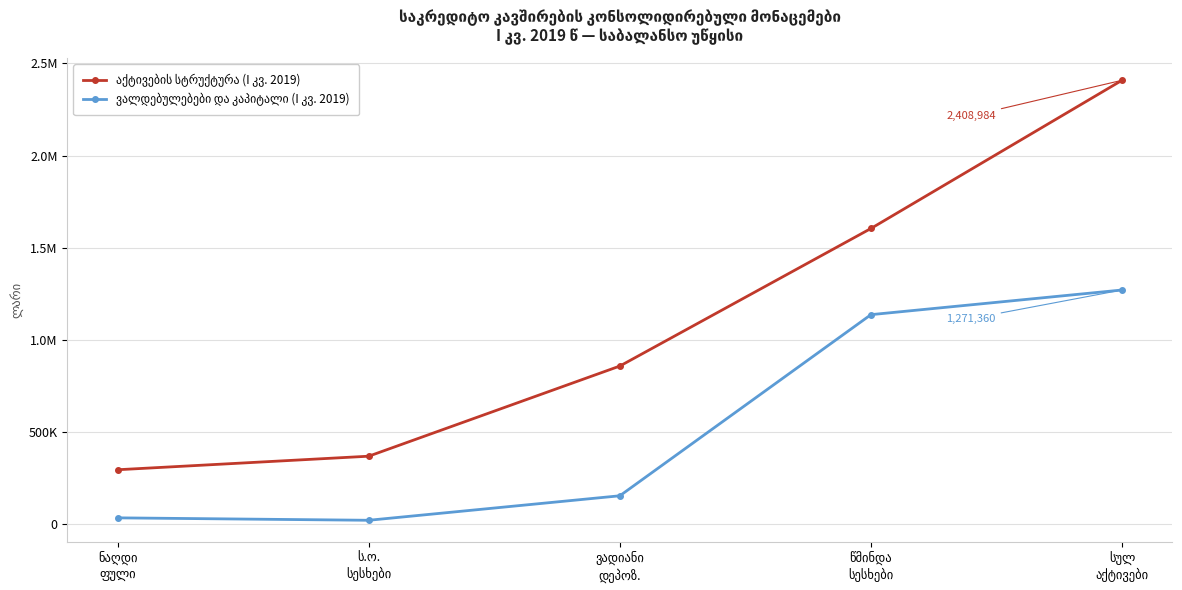

Does the chart have visible grid lines?

Yes